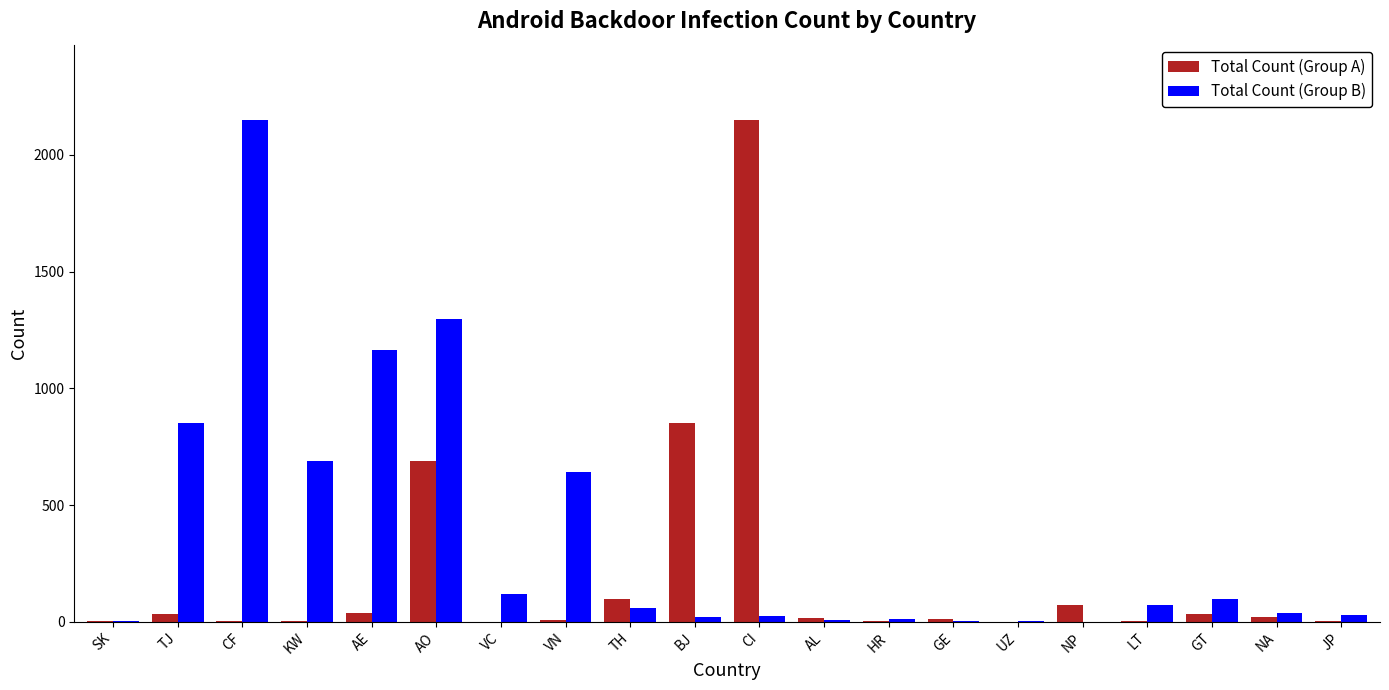

Are the bars grouped side by side (vs. stacked)?

Yes